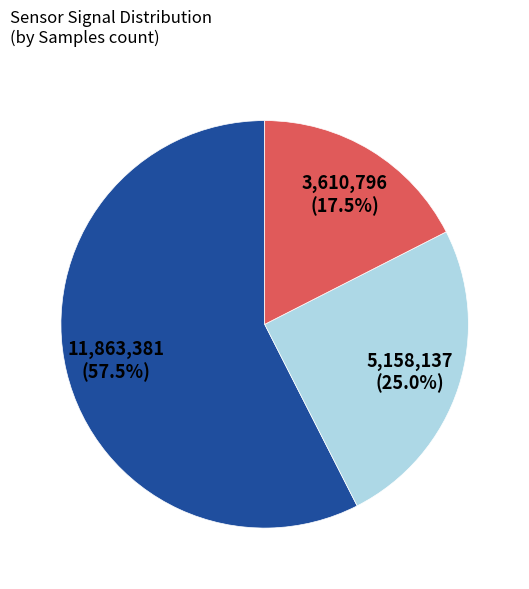

Count the number of slices in the pie.

3